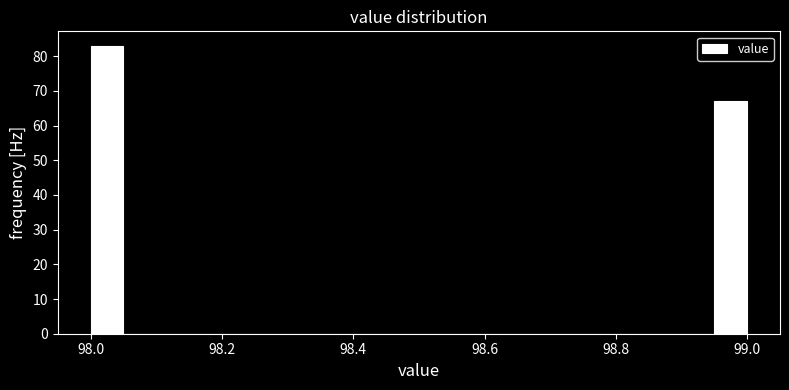

Around what value on the x-axis is the tallest bar? Give the approximate position of its centre, as read against the axis.

98.02